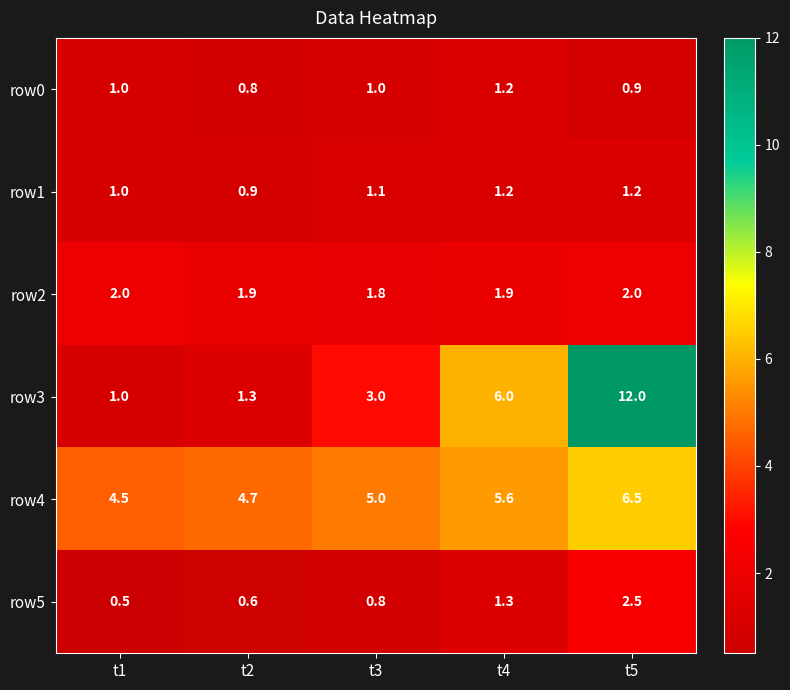

Which label corresponds to the smallest value in the chart?

t1